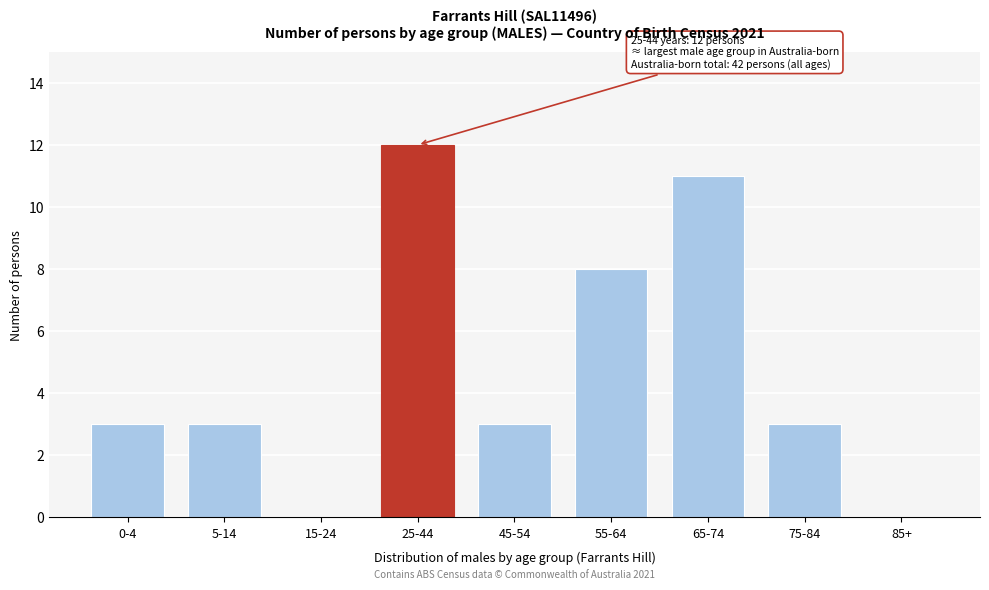

Reading left to right, what are all the values shown in this chart?

0-4=3	5-14=3	15-24=0	25-44=12	45-54=3	55-64=8	65-74=11	75-84=3	85+=0